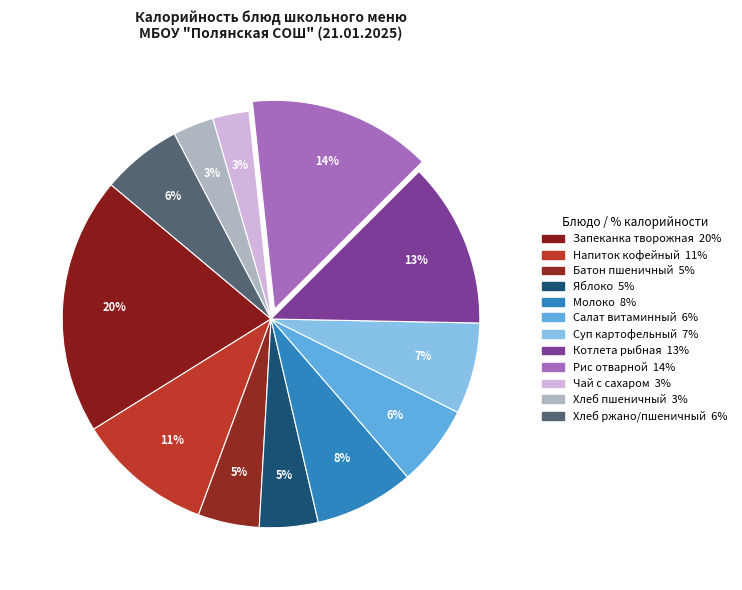

Which category has the biggest portion of the pie?

Запеканка творожная с соусом молочным